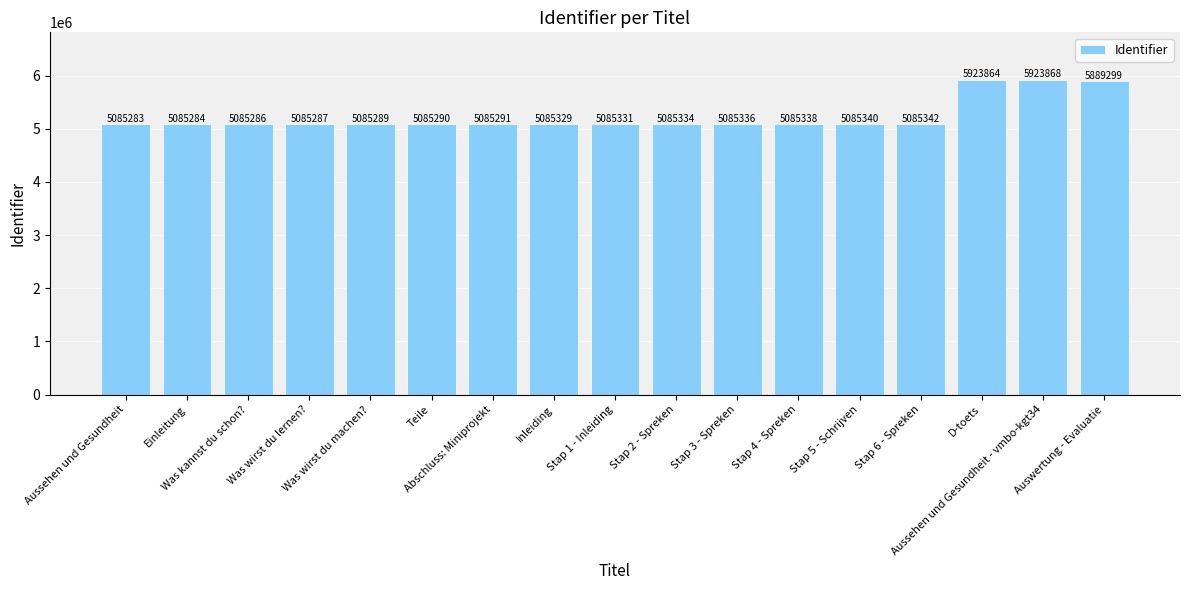

What is the average value?

5231258